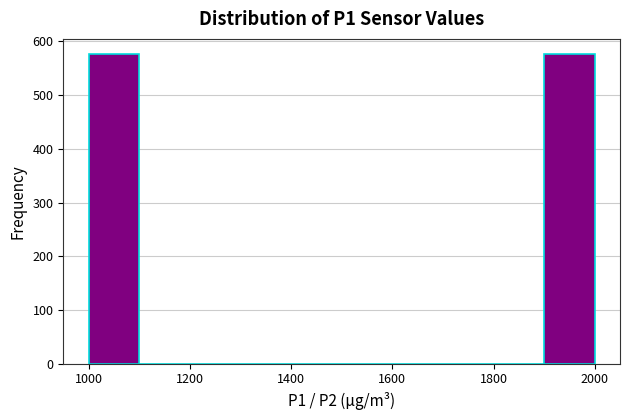

Reading left to right, transcribe this chart: for each bar, give the range it covers on the x-axis and its height. Neither the bar edges nor the heights are printed on the chart, so give them approximately, as read against the axes.

1000 to 1100: 580
1100 to 1200: 0
1200 to 1300: 0
1300 to 1400: 0
1400 to 1500: 0
1500 to 1600: 0
1600 to 1700: 0
1700 to 1800: 0
1800 to 1900: 0
1900 to 2000: 580